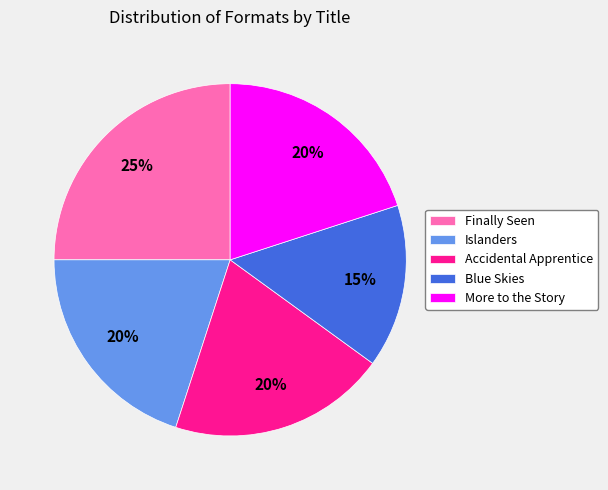

To the nearest percent, what percentage of the pie is Blue Skies?

15%